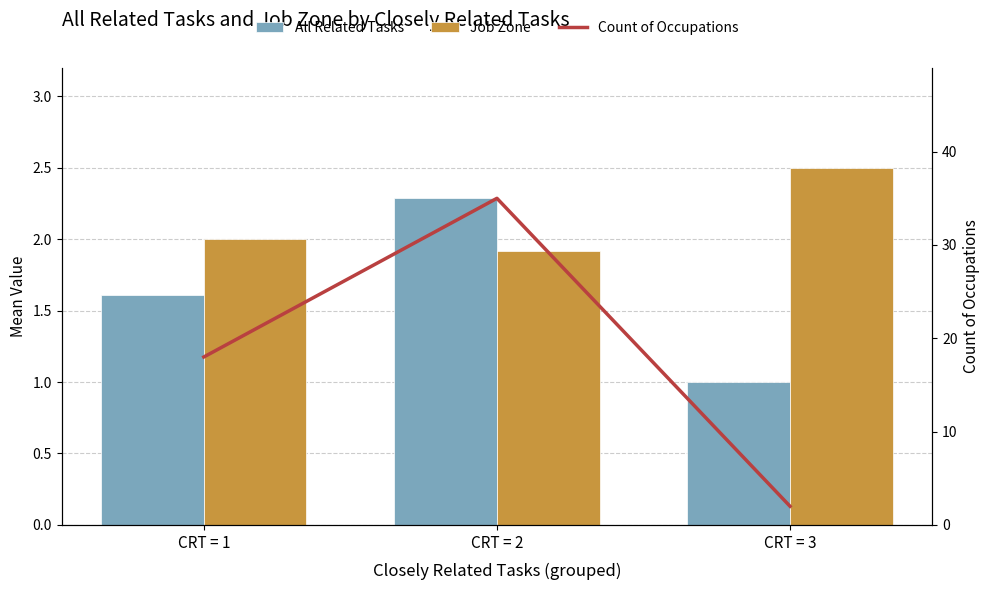

What is the value of the Count of Occupations bar at the 3rd from the left?

2.0